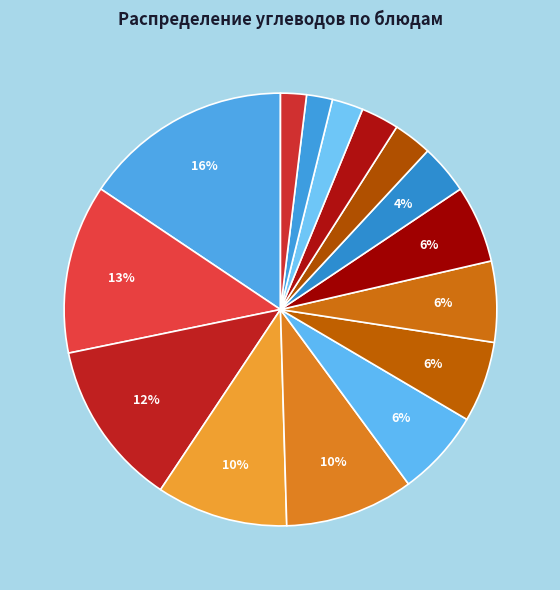

How many segments does this pie chart have?

15